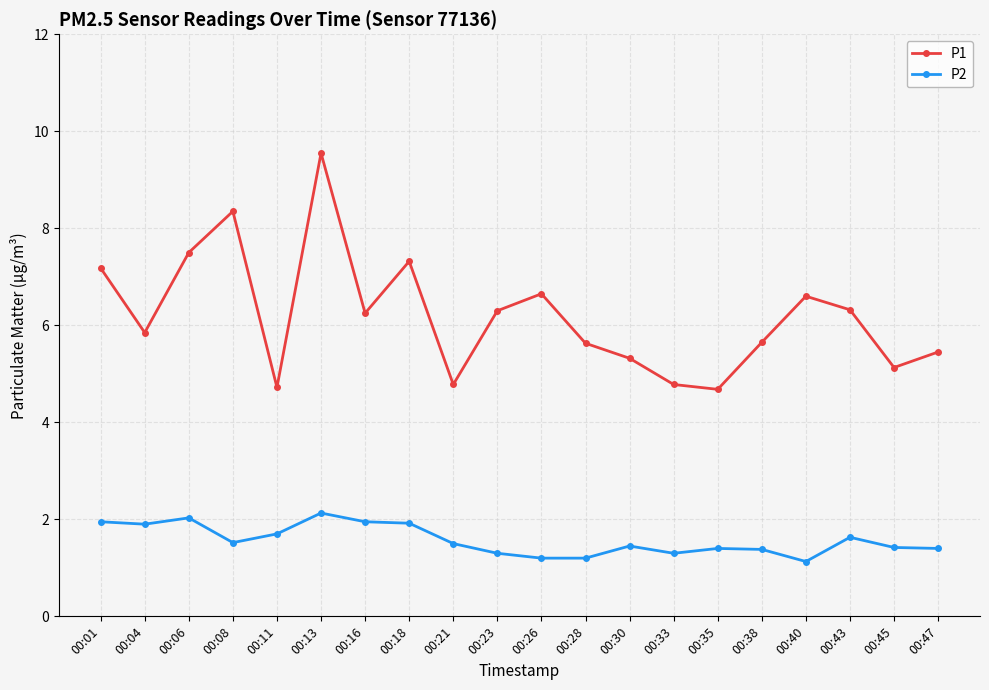

Between 00:26 and 00:30, which series saw the biggest shift?

P1